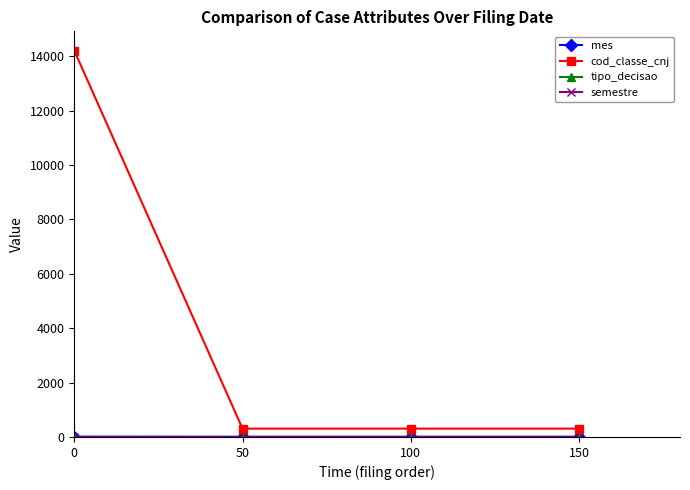

What is the maximum value for cod_classe_cnj?

14209